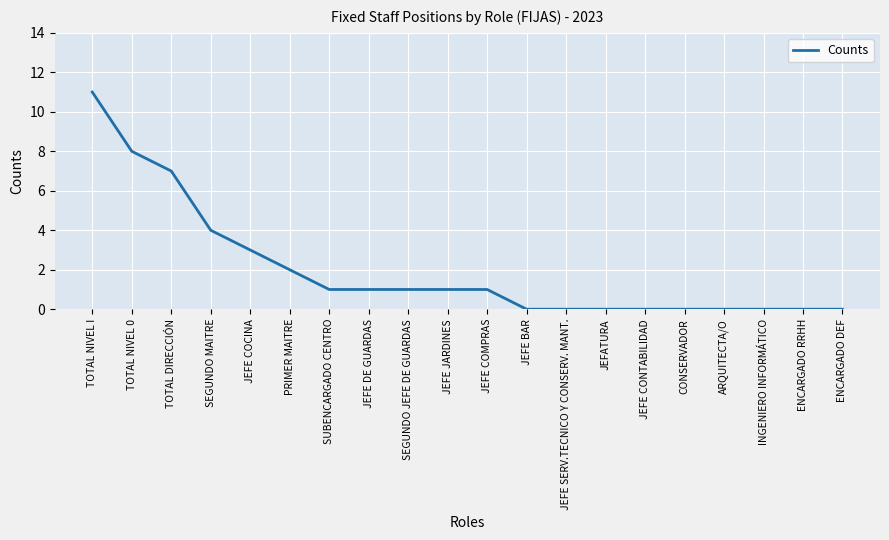

At which label does the data first exceed 1?

TOTAL NIVEL I